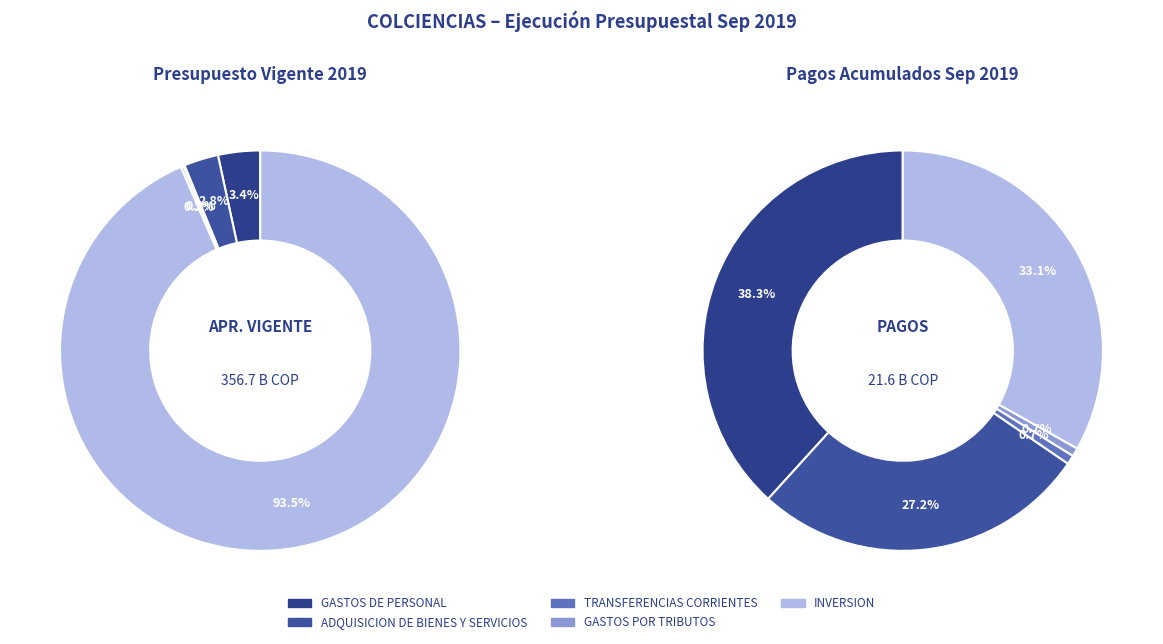

Rank the series by their maximum value, from lowest to highest.

values_pagos, values_2019